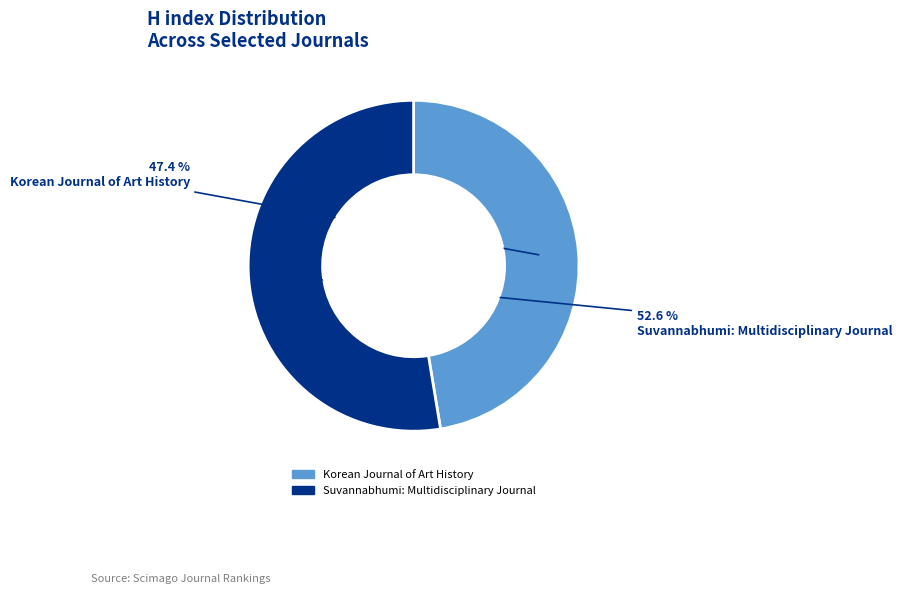

To the nearest percent, what is the difference between the Korean Journal of Art History and Suvannabhumi: Multidisciplinary Journal slice percentages?

5%